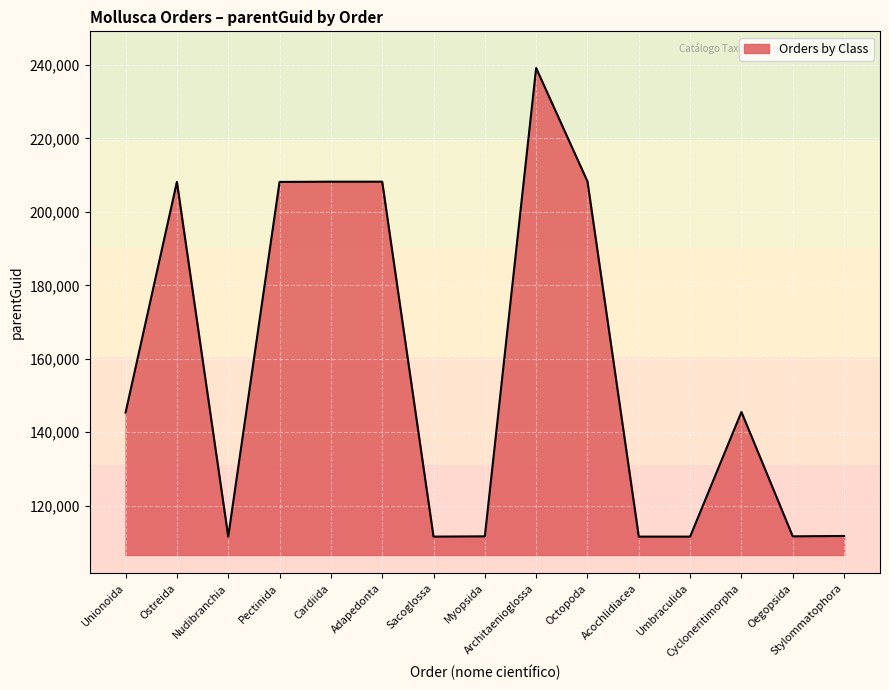

What is the minimum value shown in the chart?

111572